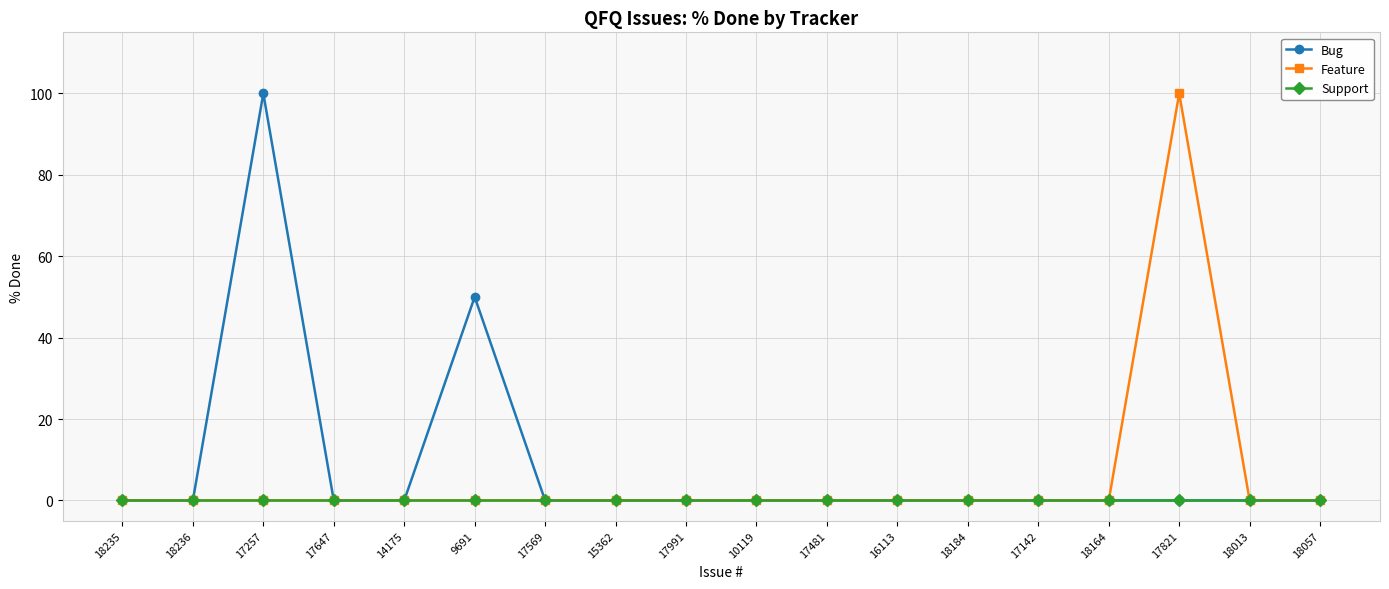

At which label does Feature reach its peak?

17821